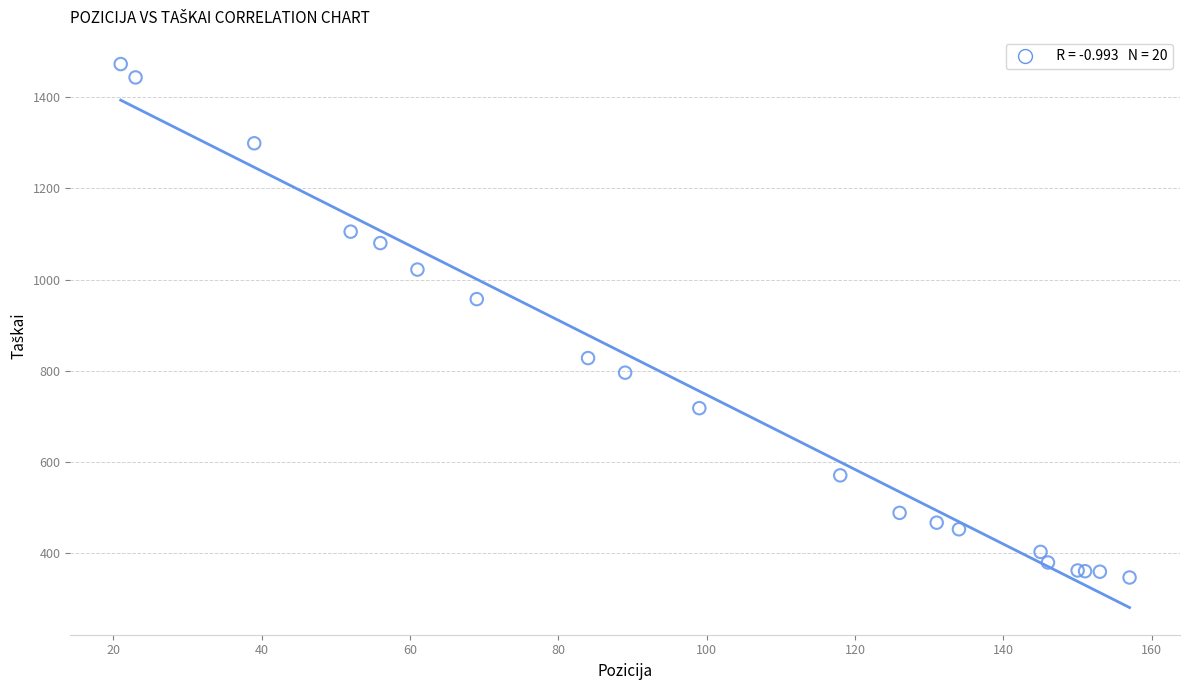

What Y value in the scatter plot is closest to 909?

957.1